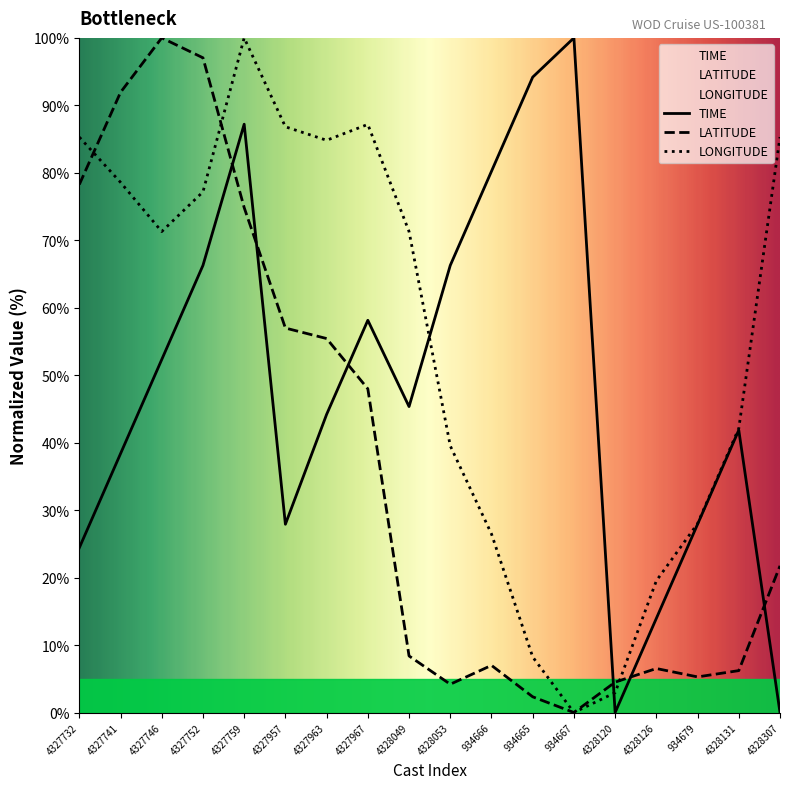

What is the value of the LATITUDE point at the 16th from the left?

5.3